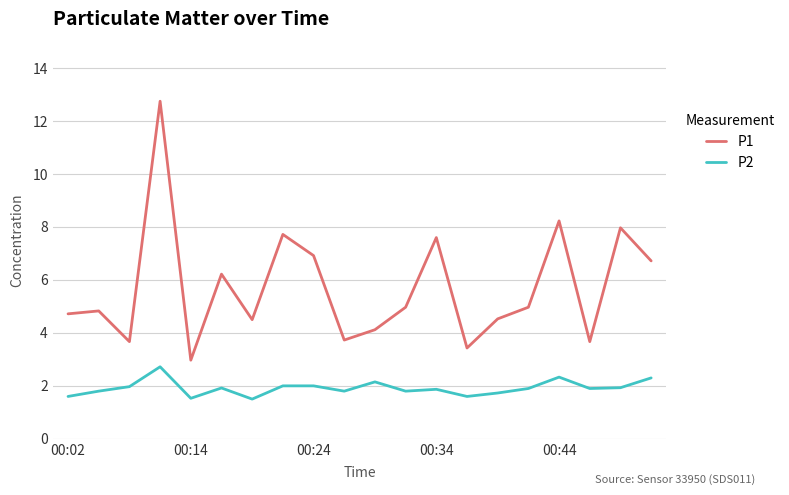

Does the chart display data point markers on the line(s)?

No